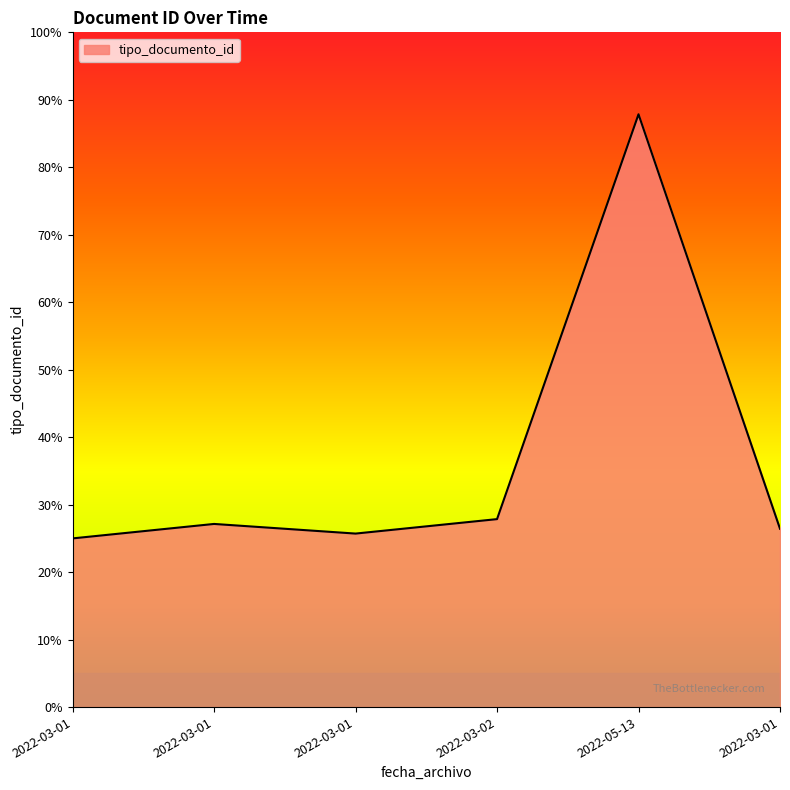

Is it true that the value at 2022-03-02 is 0.4?

False